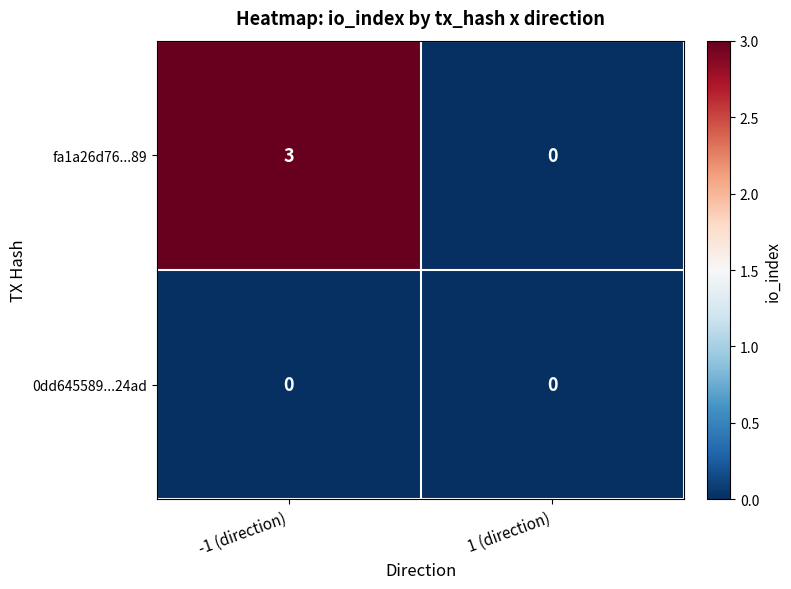

Reading left to right, extract all data points from this chart.

fa1a26d76...89: 3	0
0dd645589...24ad: 0	0